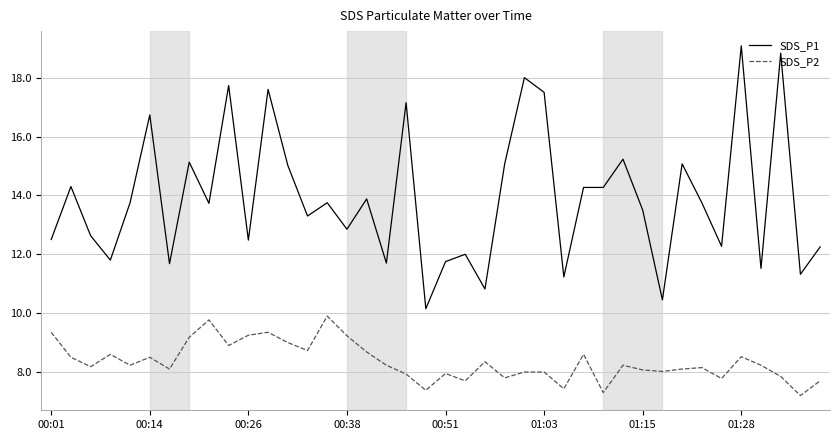

What is the difference between the maximum and minimum values in the SDS_P2 series?

2.7